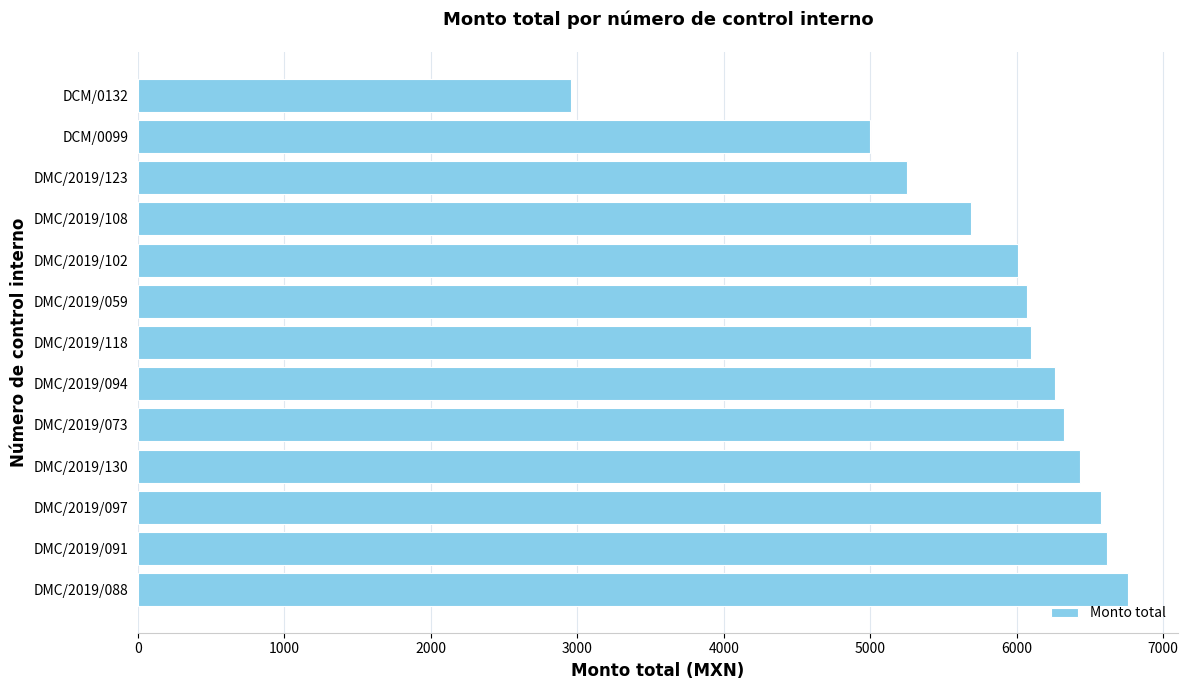

Which category has the lowest value across all series?

DCM/0132